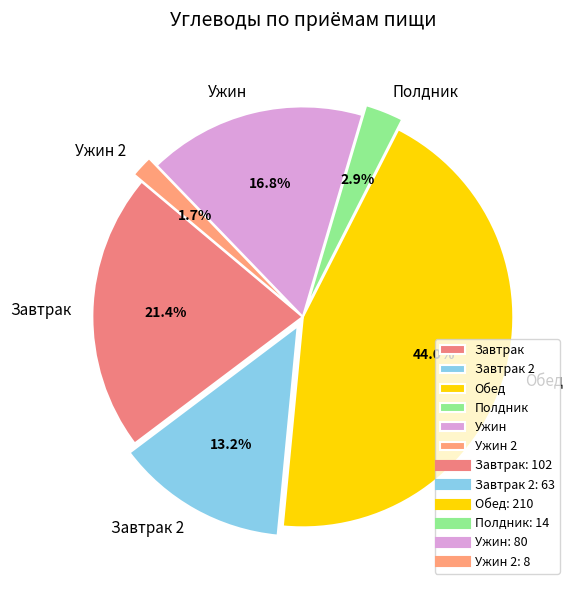

Does Обед represent more than half of the total?

No